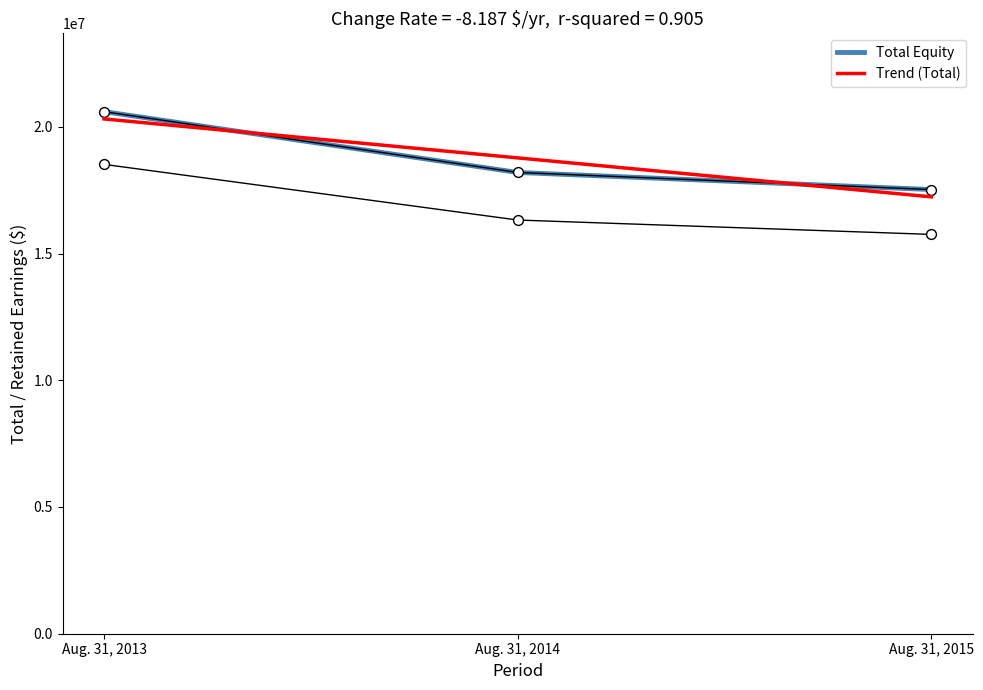

Which series reaches the maximum Y coordinate?

Total Equity